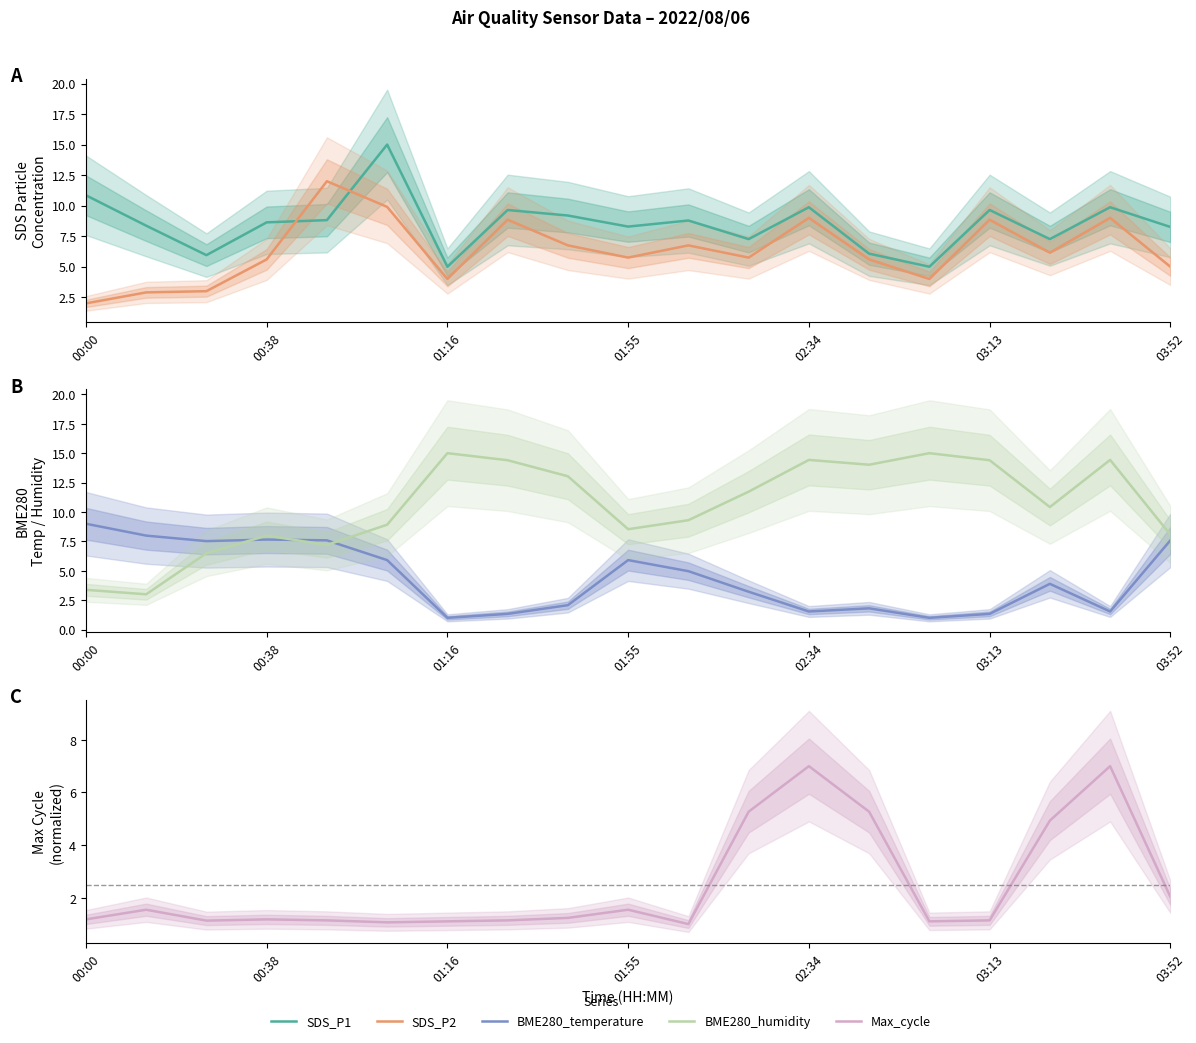

Rank the series by their average value, from highest to lowest.

BME280_humidity, SDS_P1, SDS_P2, BME280_temperature, Max_cycle